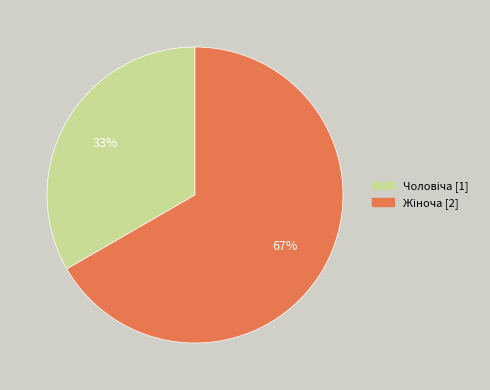

To the nearest percent, what is the average slice percentage?

50%